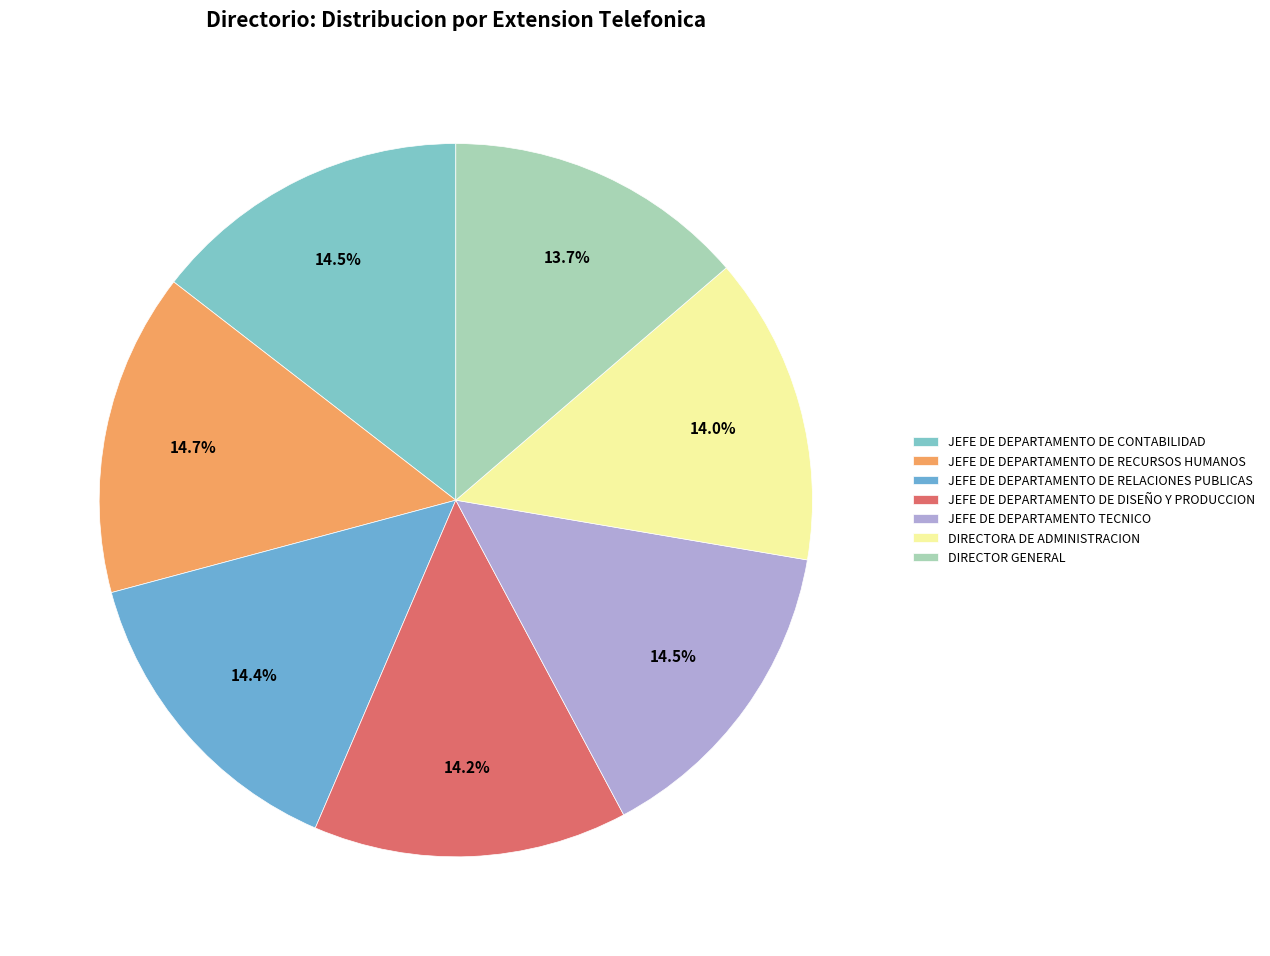

What is the ratio of the value at JEFE DE DEPARTAMENTO DE RELACIONES PUBLICAS to the value at JEFE DE DEPARTAMENTO DE RECURSOS HUMANOS?

1.0